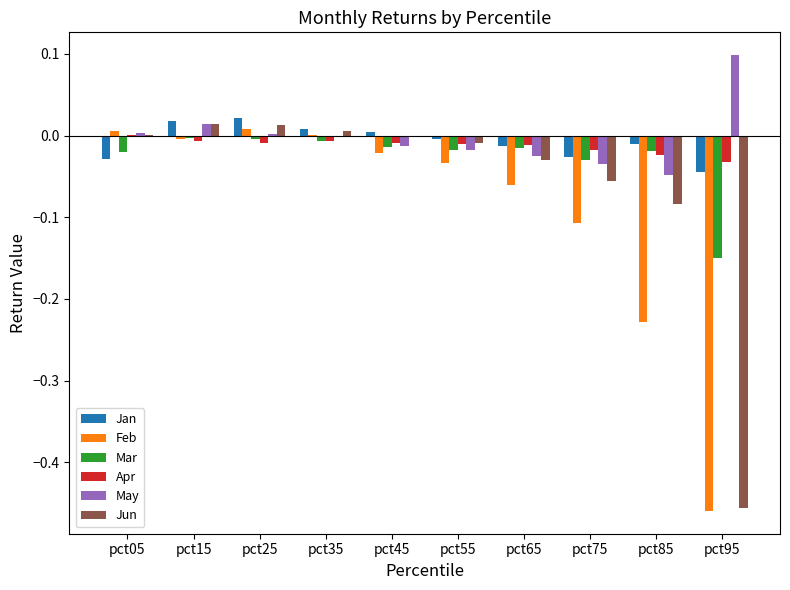

What is the total value across all series at pct95?

-1.0